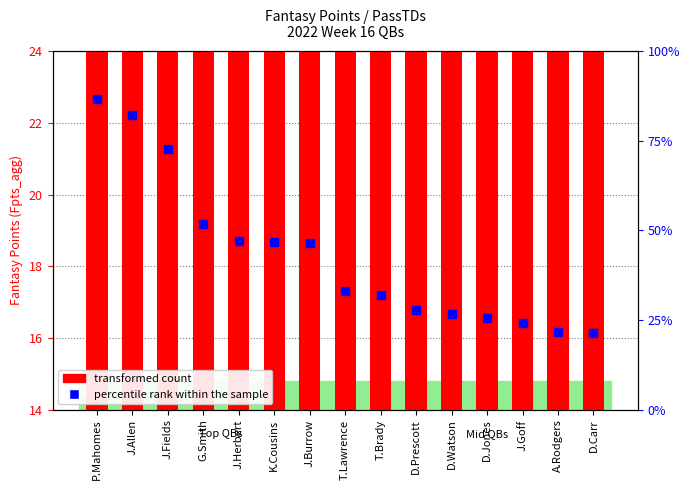

True or false: the data shows 12.1 at J.Allen.

False